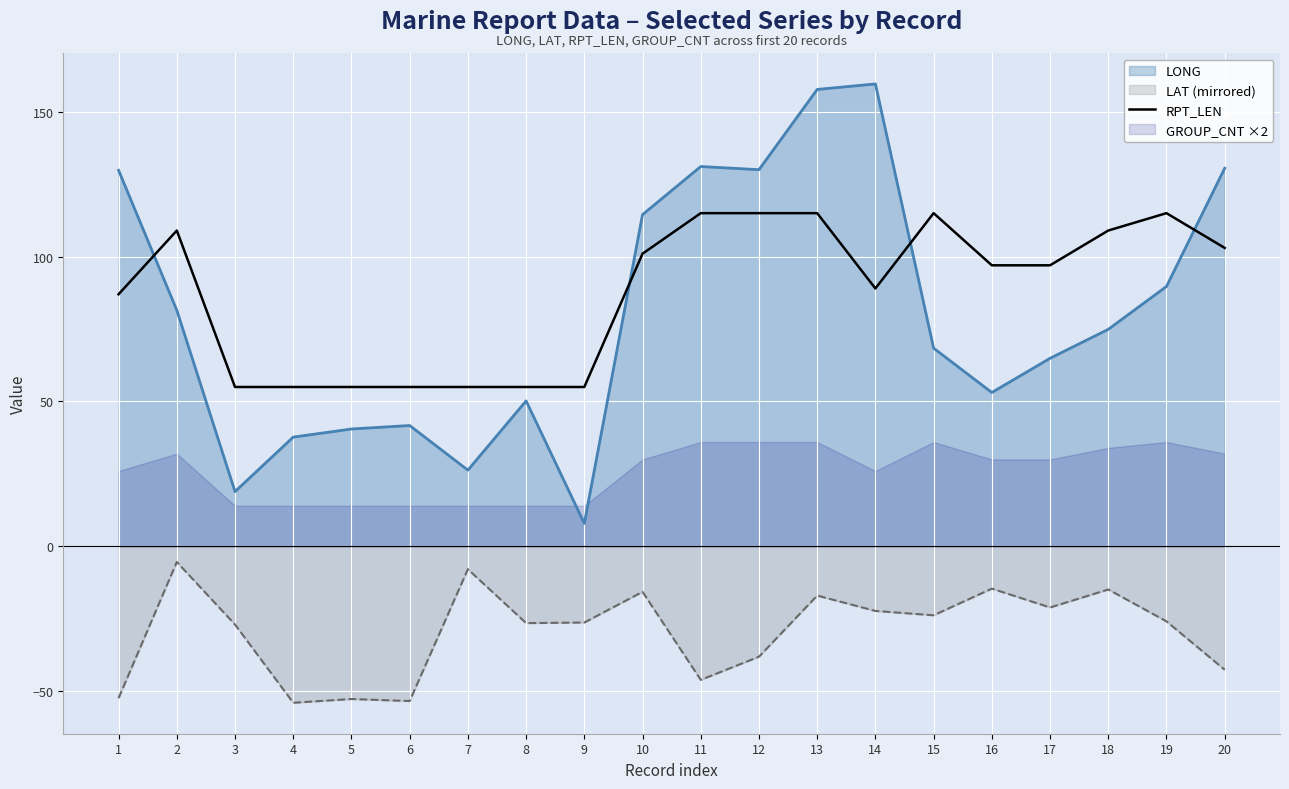

True or false: RPT_LEN and LAT (mirrored) cross at least once.

False